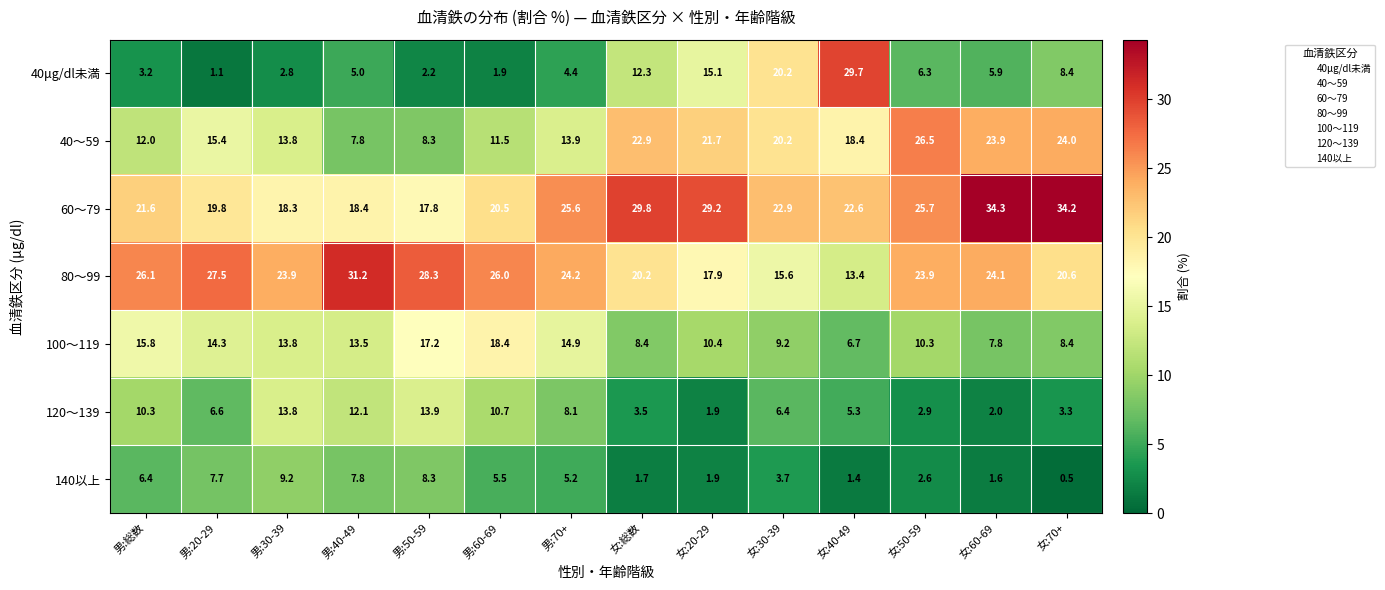

How many data points does each series have?

14